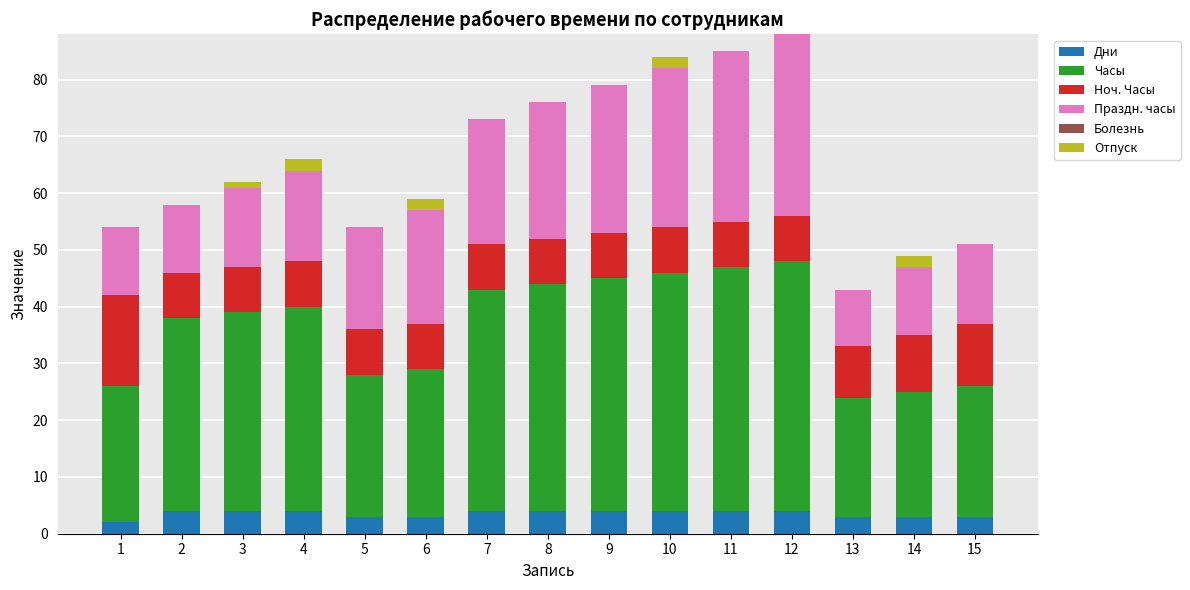

True or false: Дни has a value of 4 at 2.

True